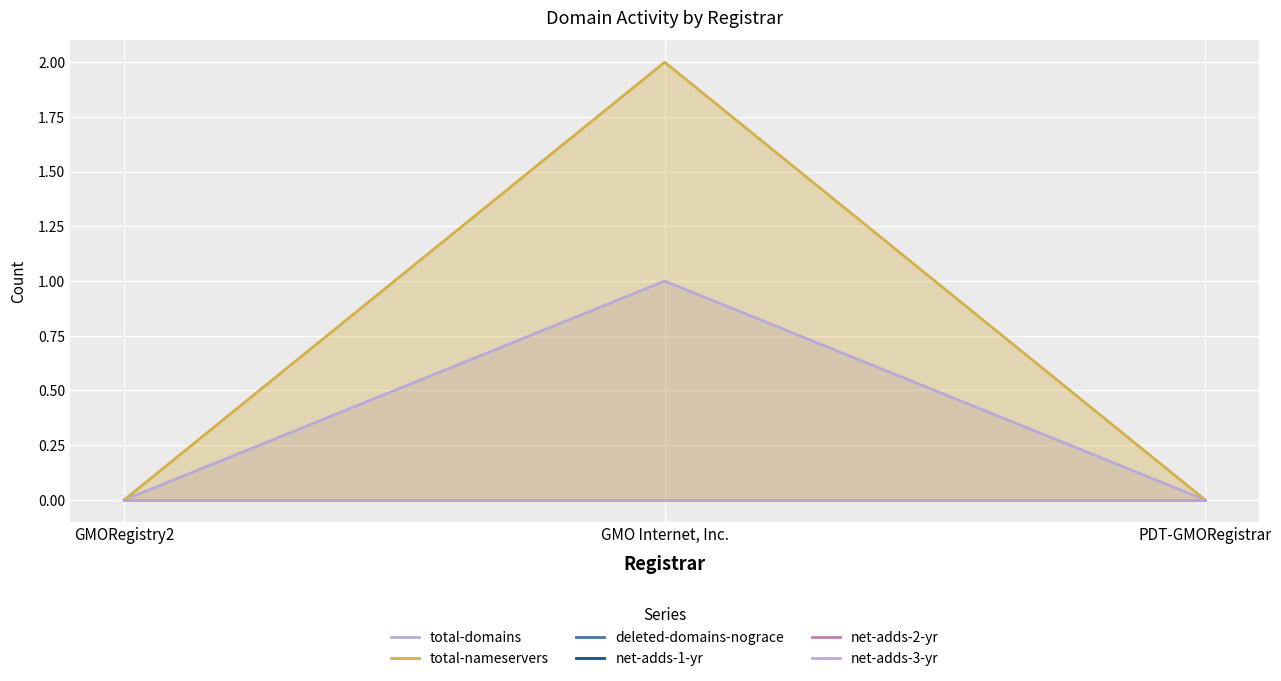

How many categories are shown in the chart?

3